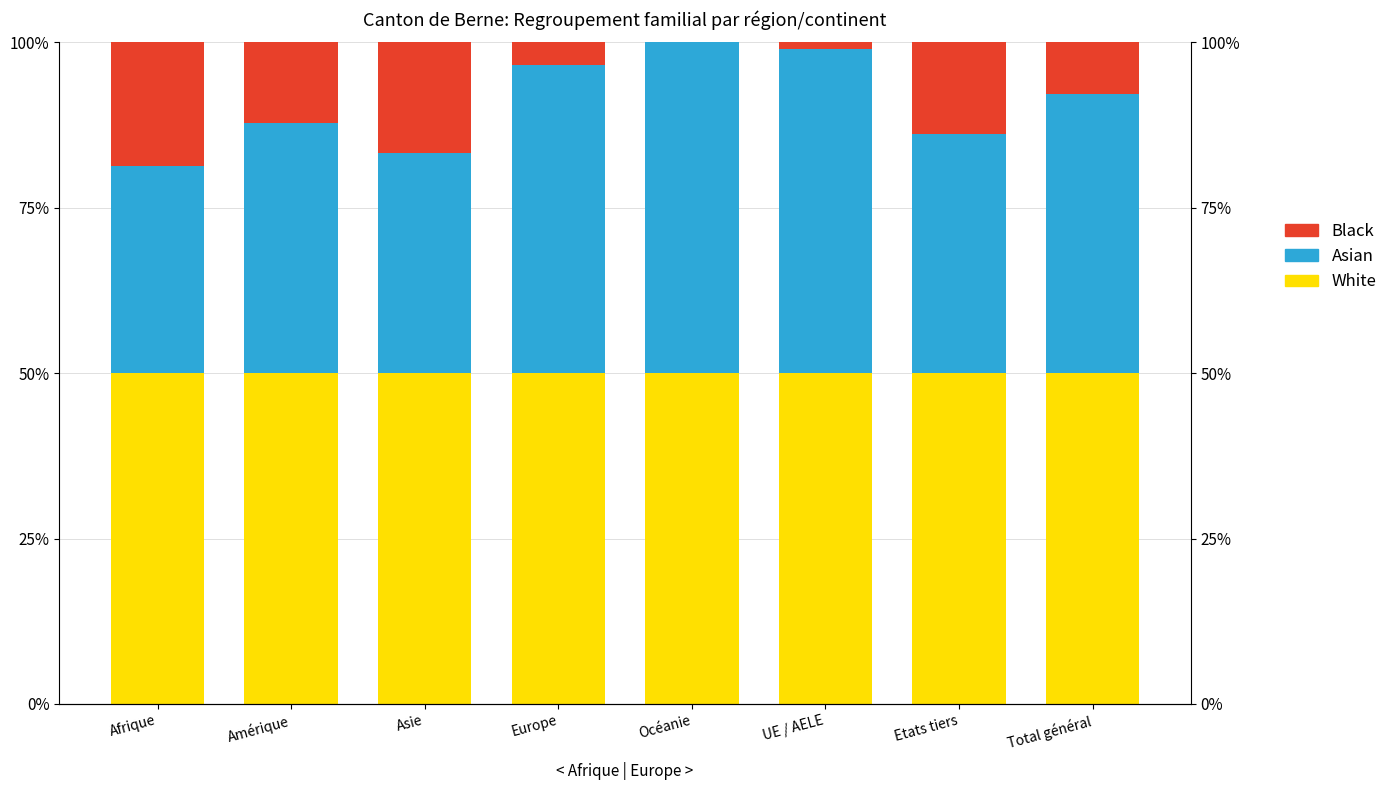

Are the bars horizontal?

No